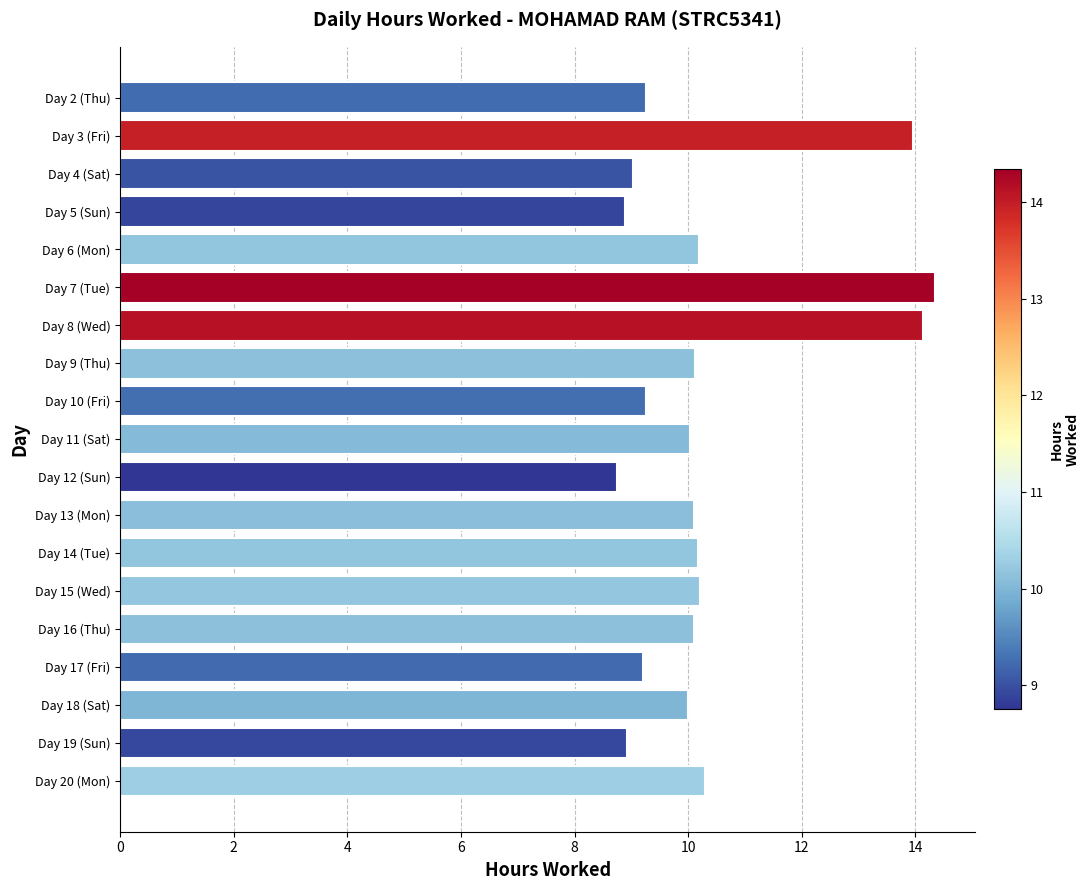

What is the label of the 12th bar from the top?

Day 13 (Mon)